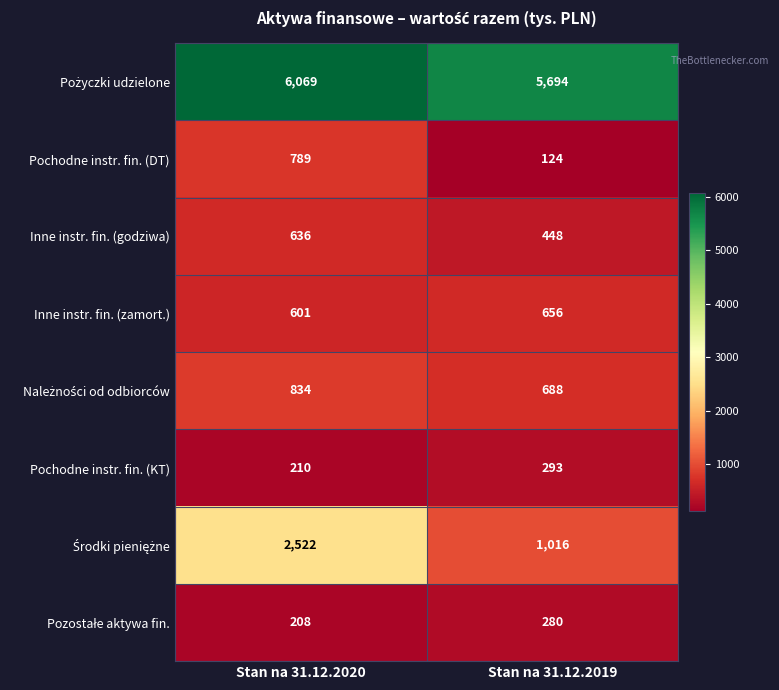

What is the difference between the highest and lowest values at Stan na 31.12.2020?

5861